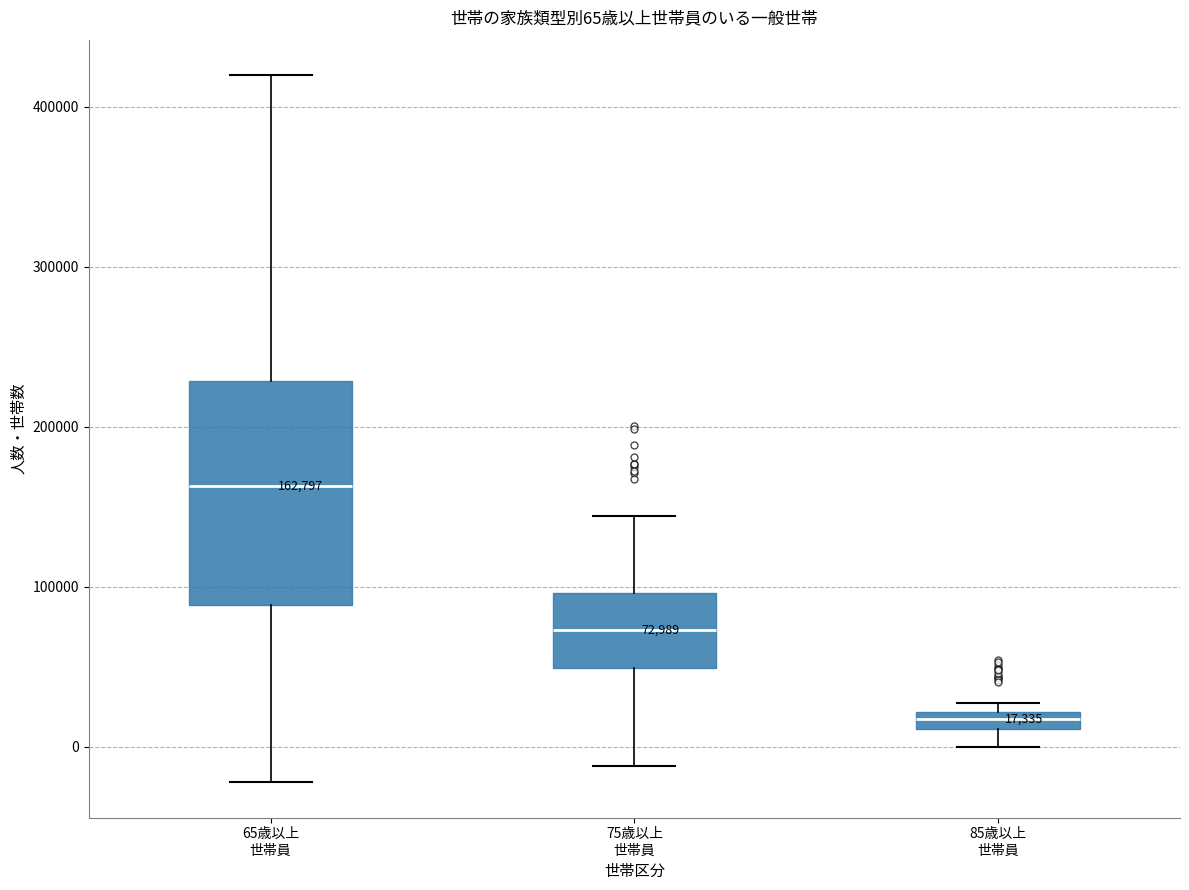

Which box has the highest median line?

65歳以上 世帯員